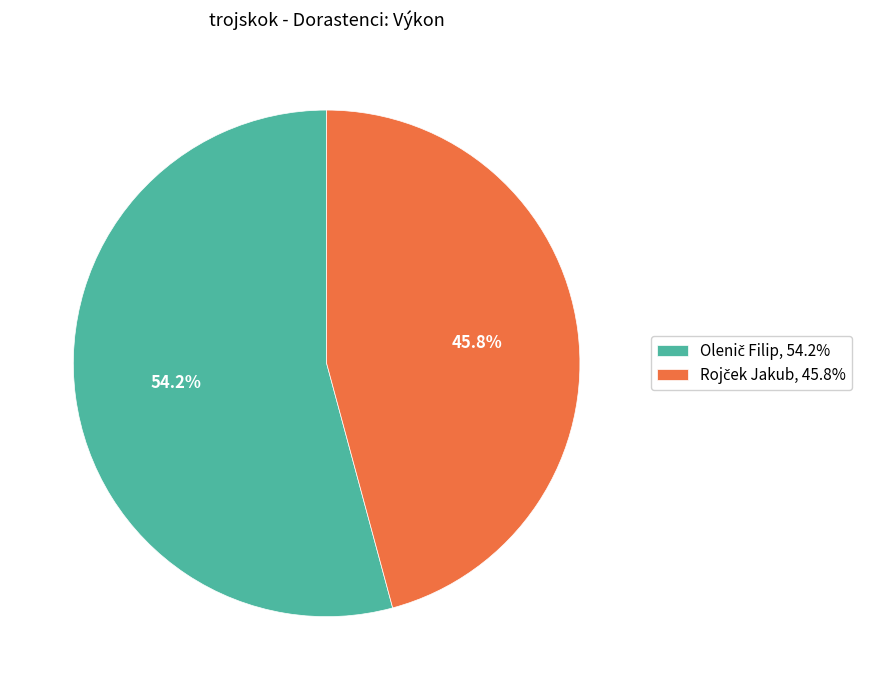

Does any single category account for the majority?

Yes